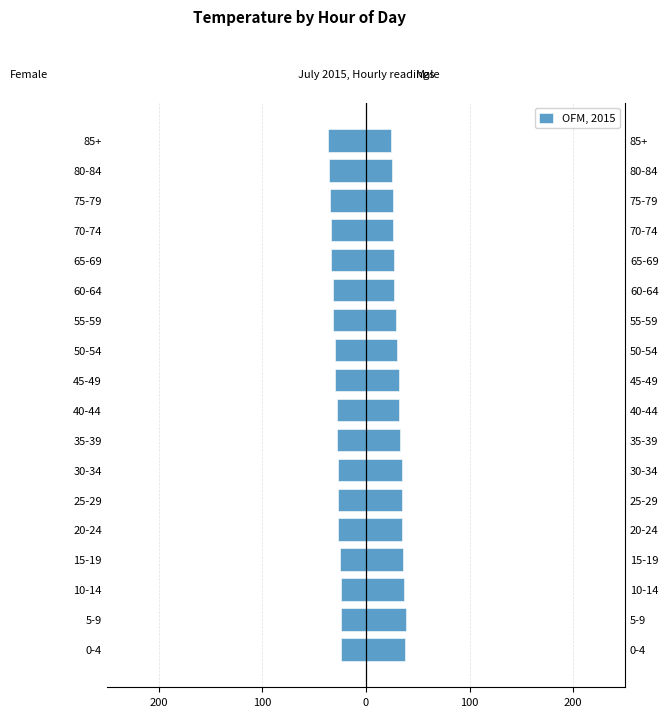

Reading left to right, extract all data points from this chart.

-24.0	-24.0	-24.5	-25.0	-26.5	-27.0	-27.4	-27.9	-28.4	-29.4	-29.9	-31.4	-31.4	-33.3	-33.8	-34.8	-35.8	-36.8